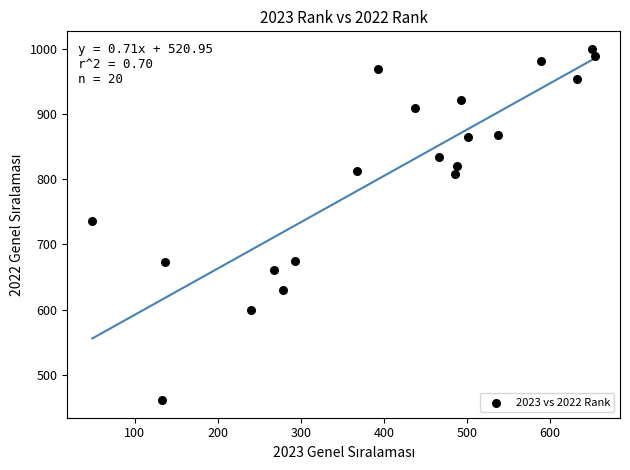

What Y value in the scatter plot is closest to 730?

736